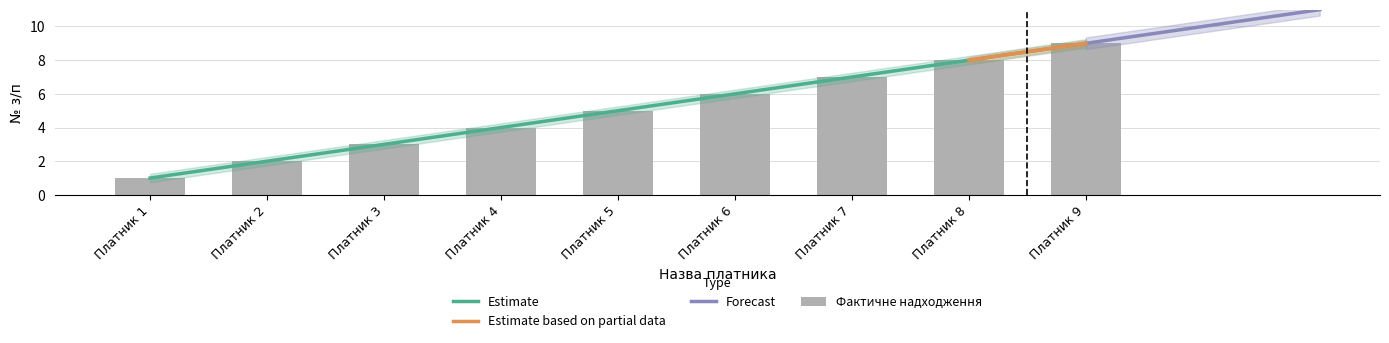

What is the average value?

5.0